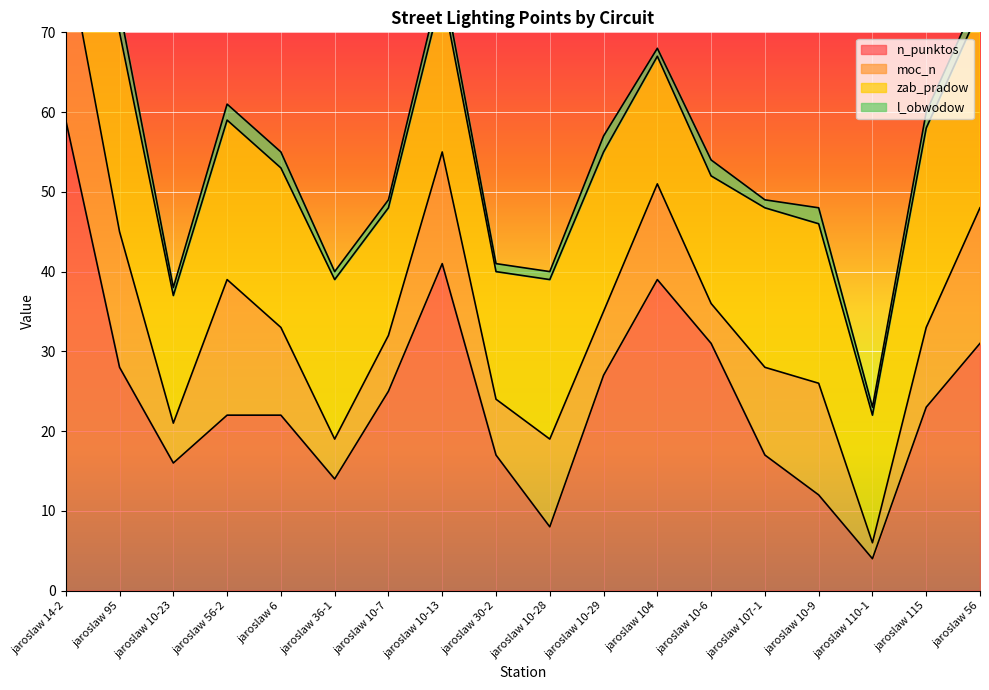

True or false: l_obwodow and moc_n intersect in this chart.

False